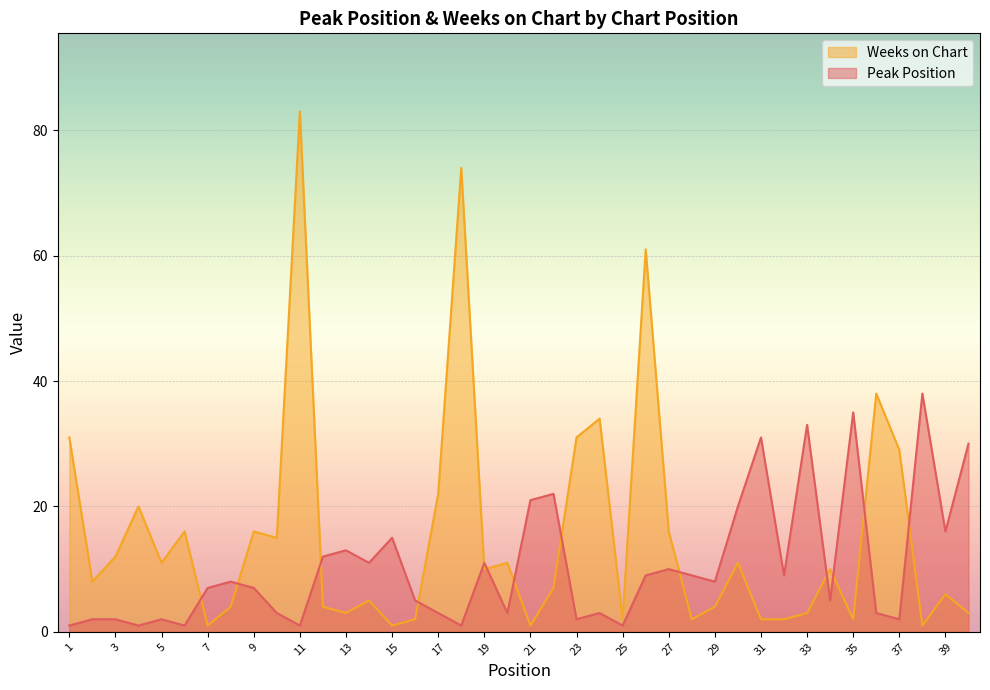

The Peak Position series shows 13 at 13. True or false?

True